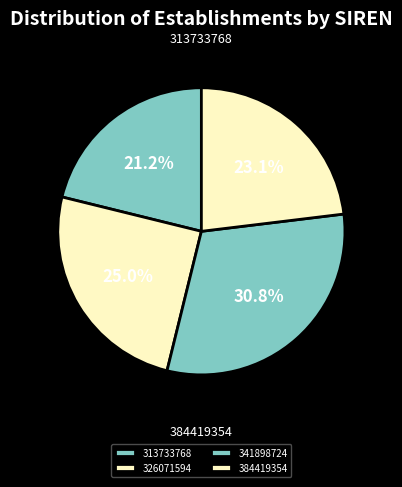

To the nearest percent, what portion does 313733768 represent?

21%